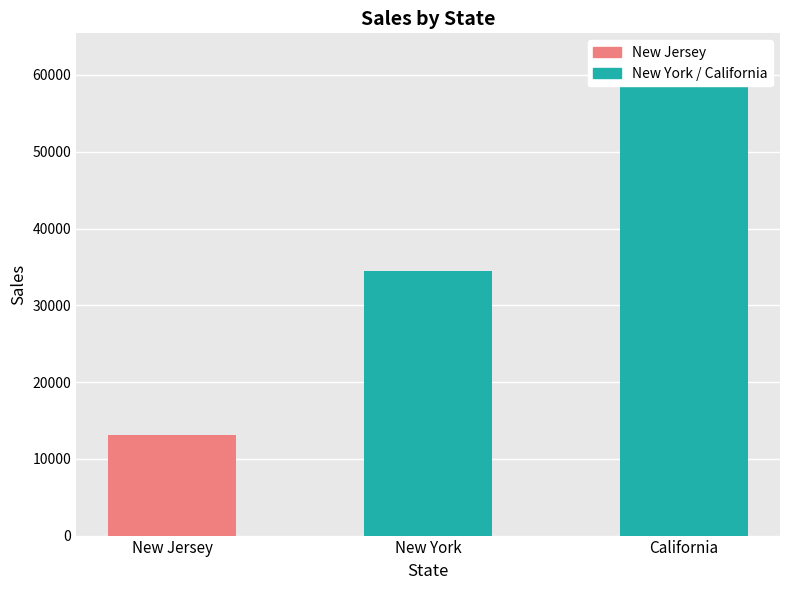

The New York series shows 383 at Headphones. True or false?

False